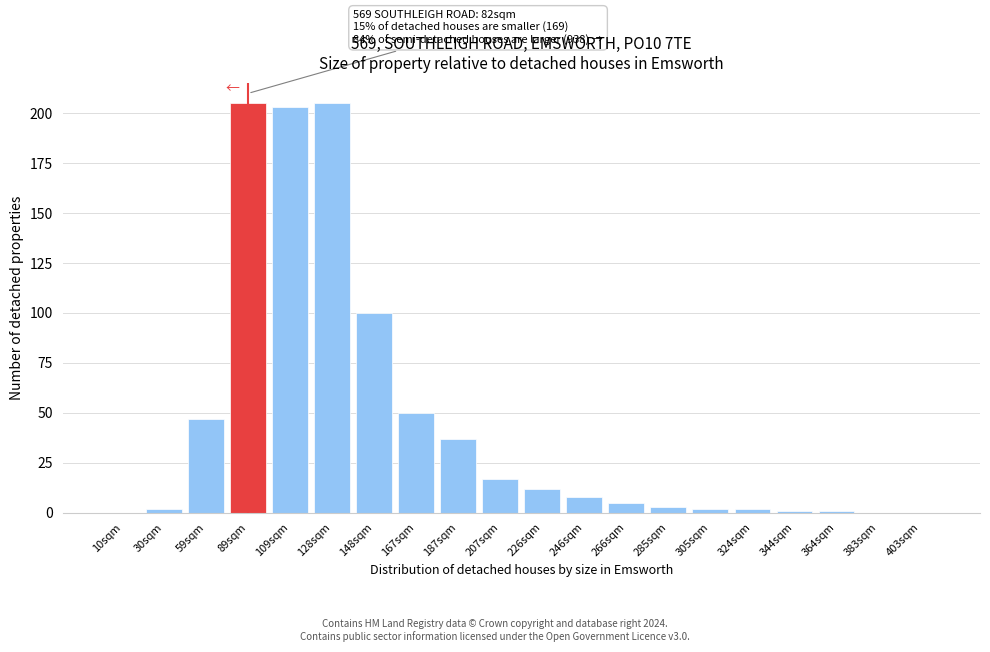

Reading left to right, transcribe all the data shown in this chart.

10sqm=0	30sqm=2	59sqm=47	89sqm=205	109sqm=203	128sqm=205	148sqm=100	167sqm=50	187sqm=37	207sqm=17	226sqm=12	246sqm=8	266sqm=5	285sqm=3	305sqm=2	324sqm=2	344sqm=1	364sqm=1	383sqm=0	403sqm=0